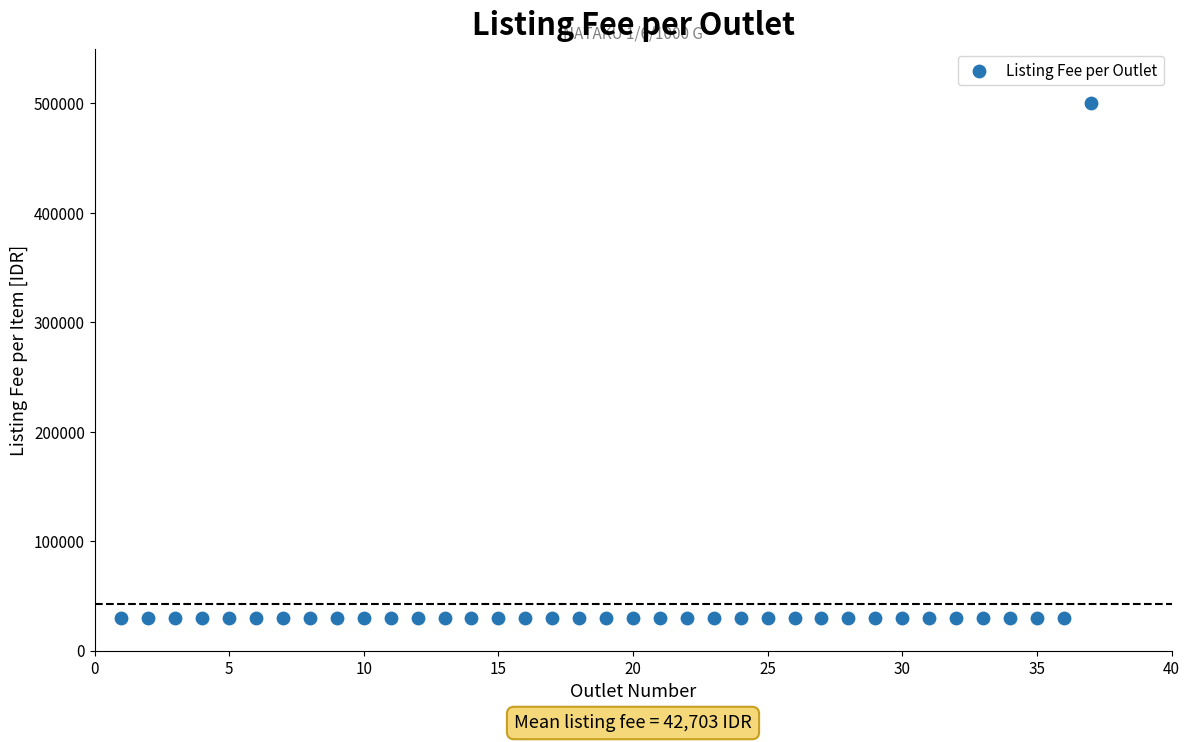

What is the range of X values (max minus min)?

36